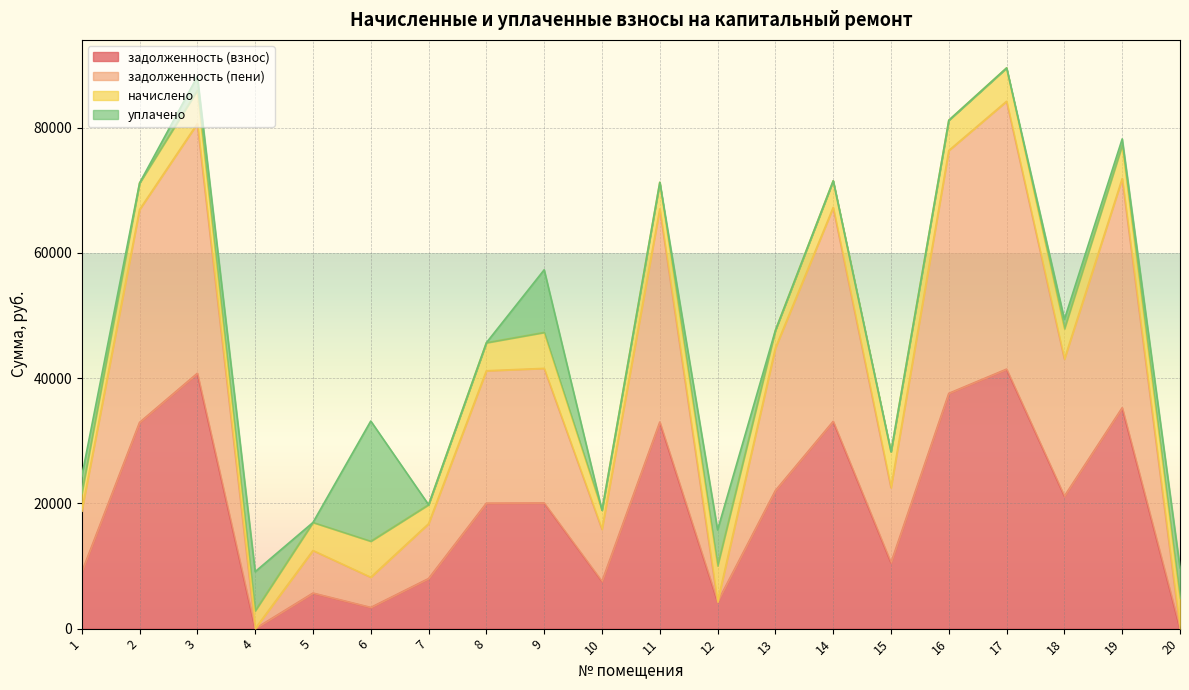

What is the sum of the задолженность (взнос) values at 20 and 15?

10530.7